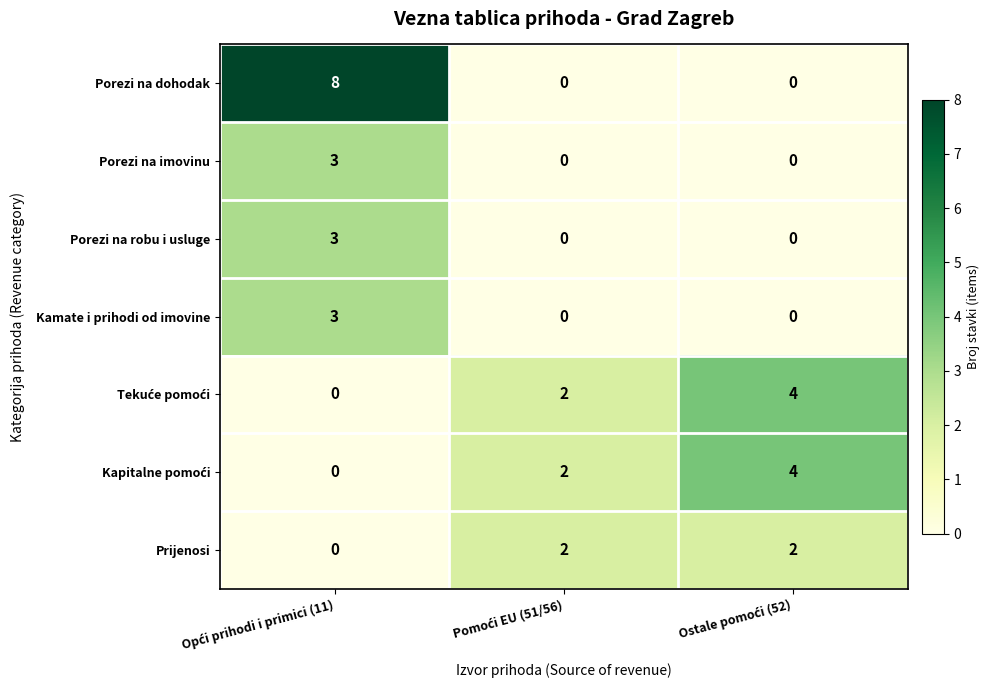

Which series has the largest total across all categories?

Porezi na dohodak